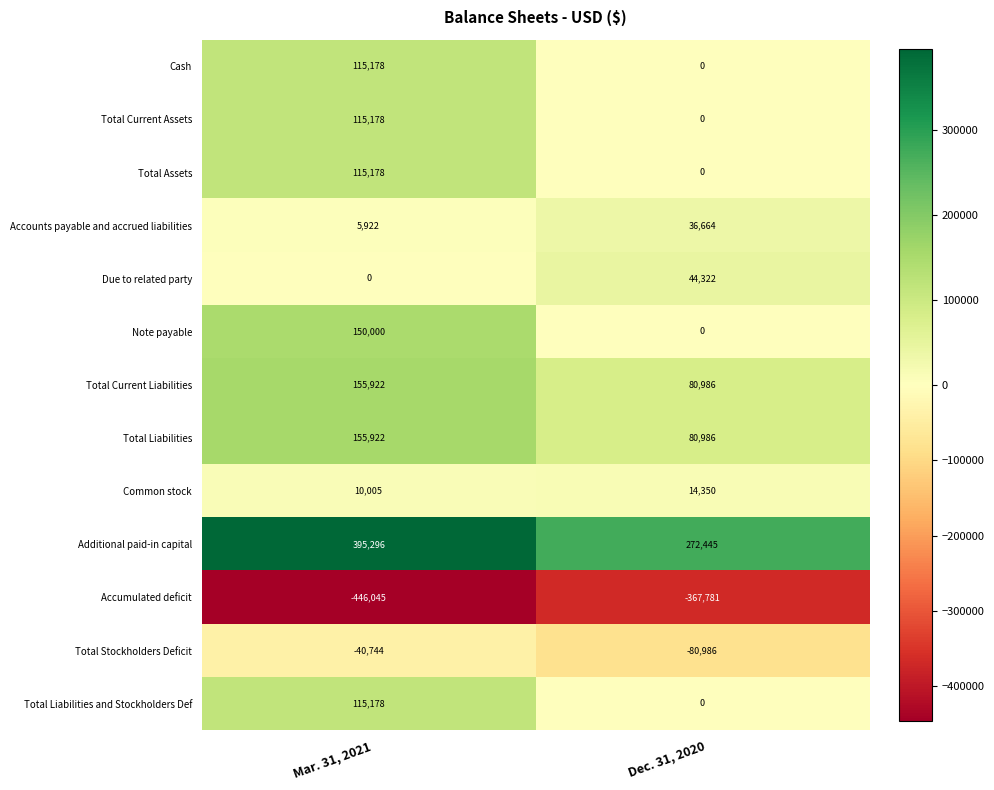

What is the maximum value shown in the chart?

395296